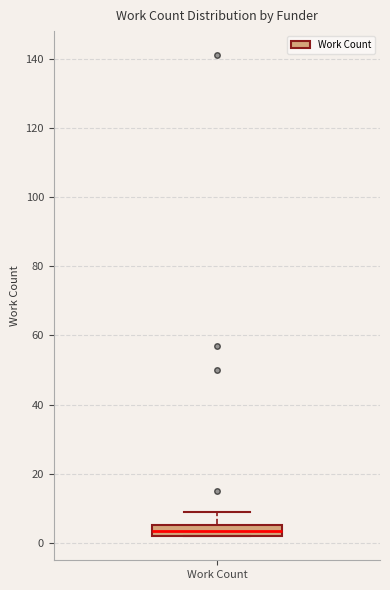

Where does the upper whisker of the box for Work Count end on the y-axis? The values are not printed on the chart, so give them approximately, as read against the axis.

10